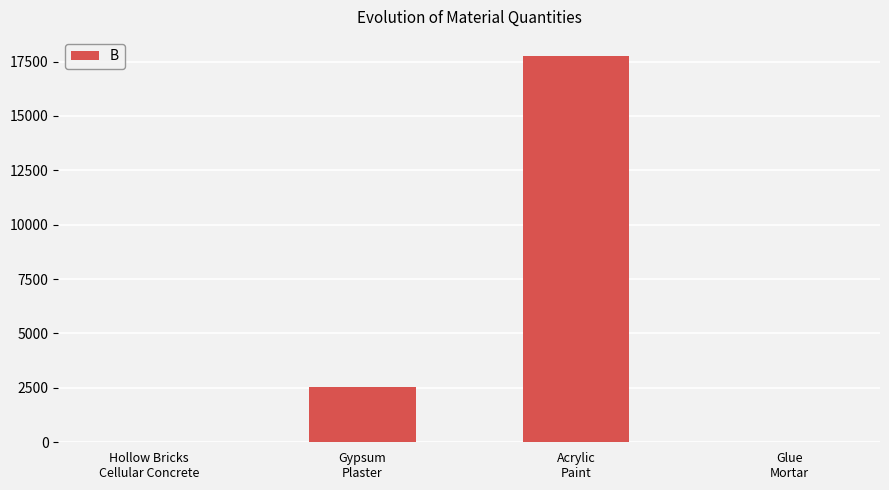

What is the sum of all values?

20284.1